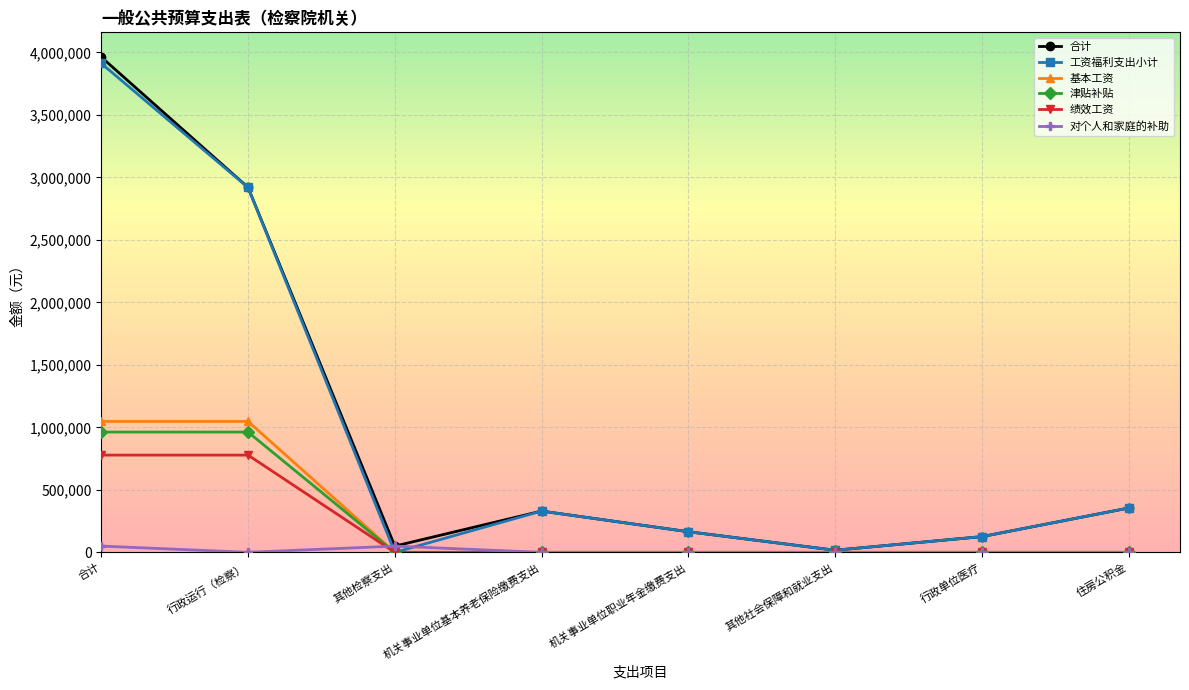

The 工资福利支出小计 series shows 0 at 其他检察支出. True or false?

True